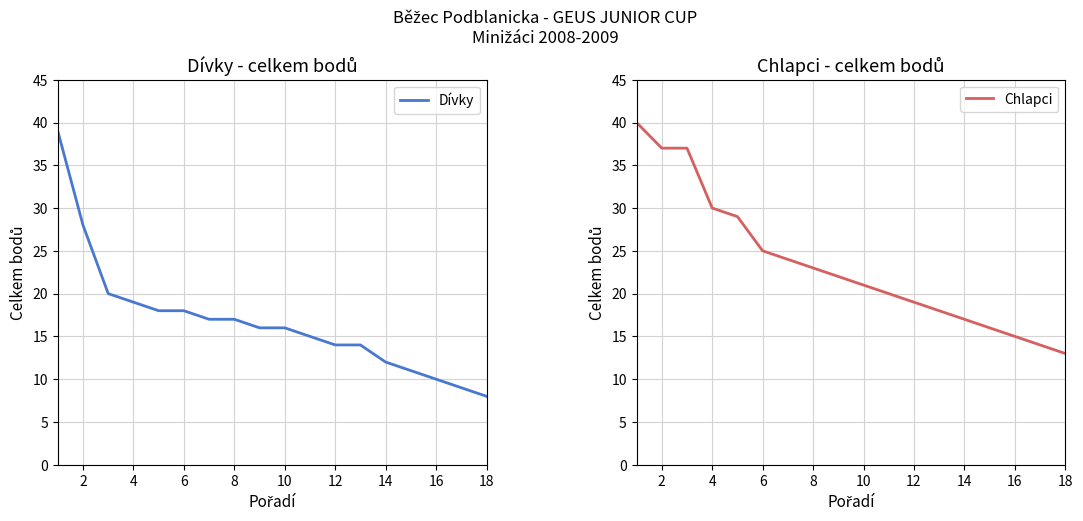

The value of Chlapci at 8 is 23. True or false?

True